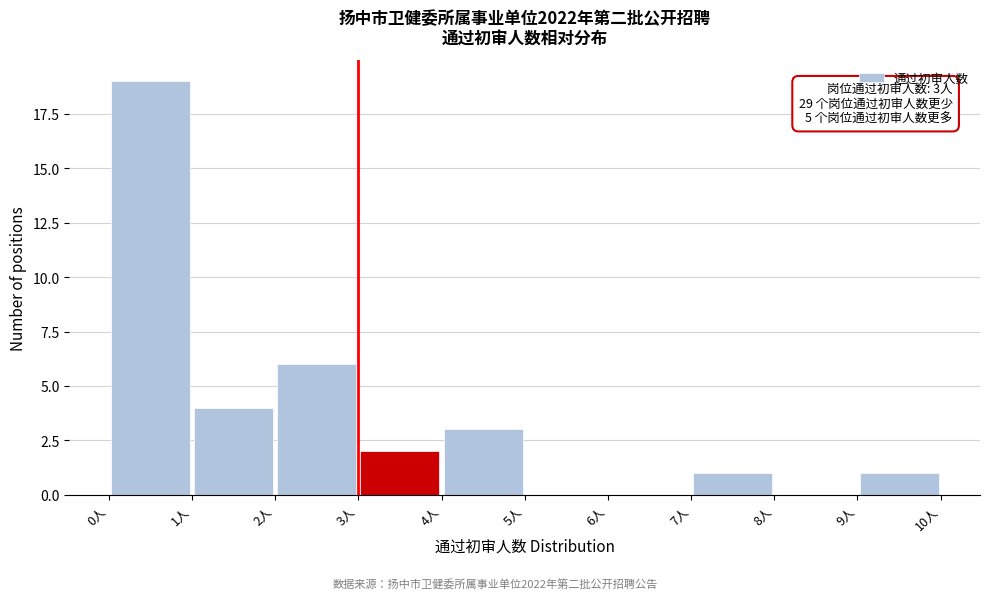

Over which range of the x-axis is the bar tallest?

0 to 1